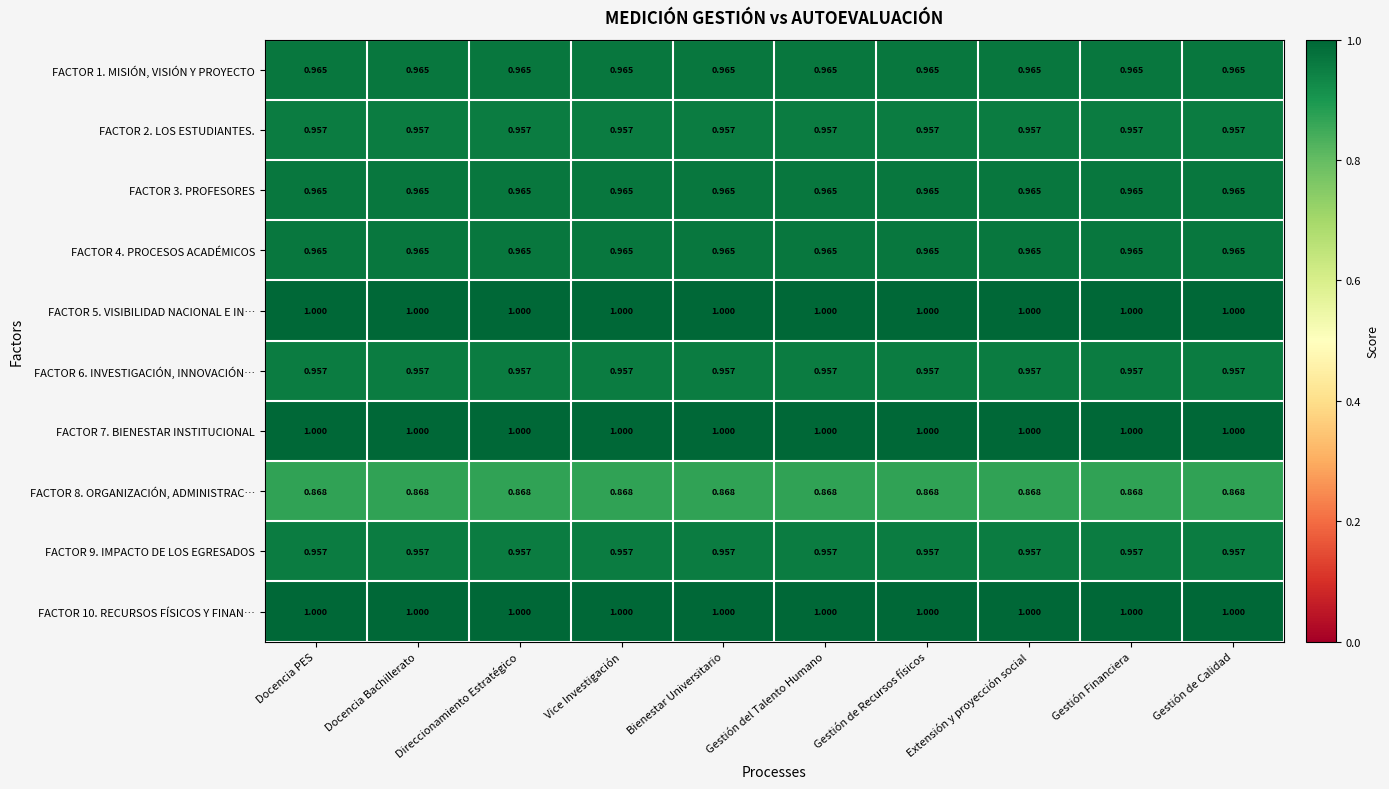

Is the value of FACTOR 7. BIENESTAR INSTITUCIONAL at Gestión del Talento Humano greater than the value of FACTOR 1. MISIÓN, VISIÓN Y PROYECTO at Docencia PES?

Yes